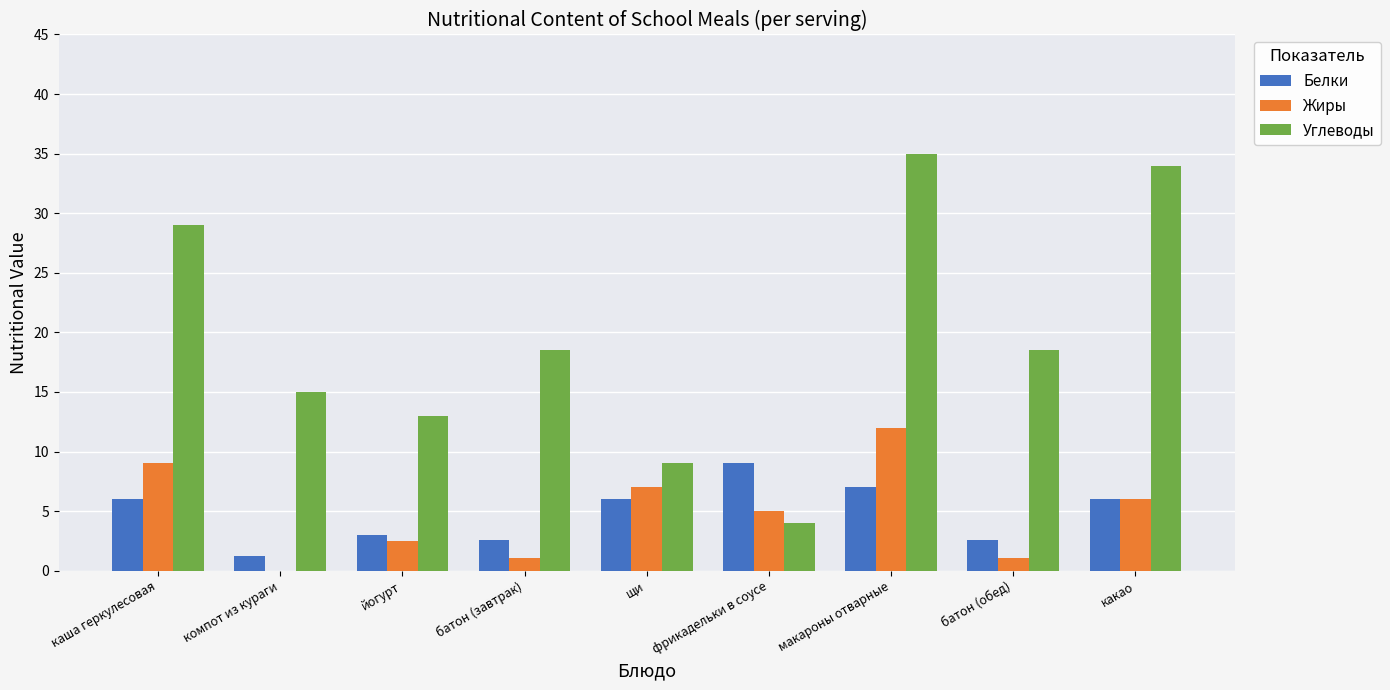

What is the spread (max minus min) of values at какао?

28.0